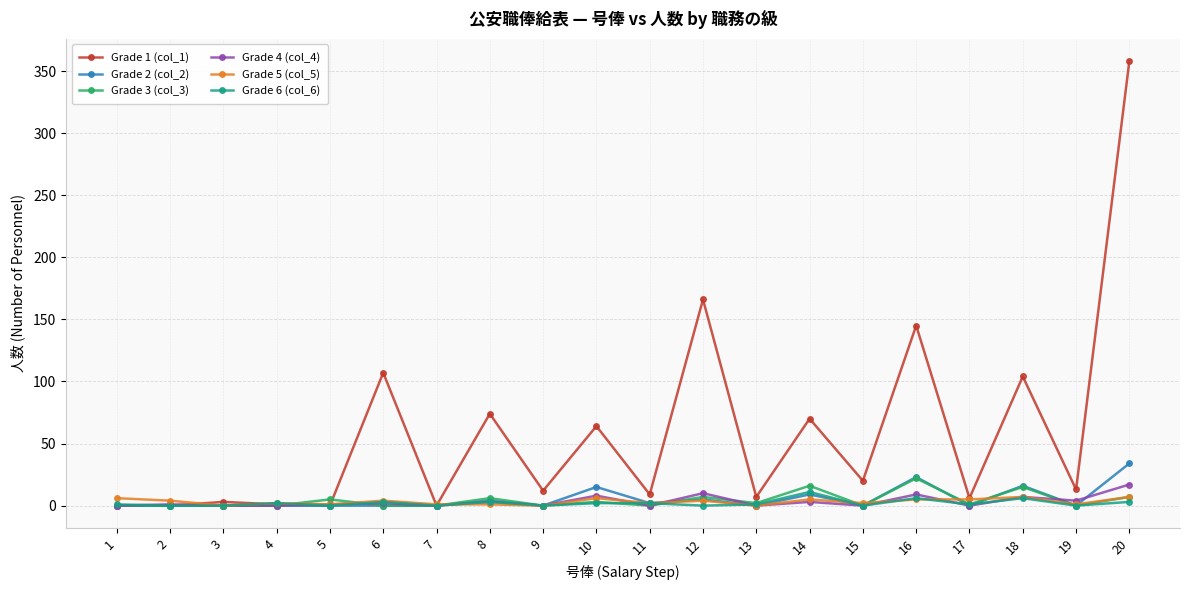

Which series has the widest spread of values?

Grade 1 (col_1)